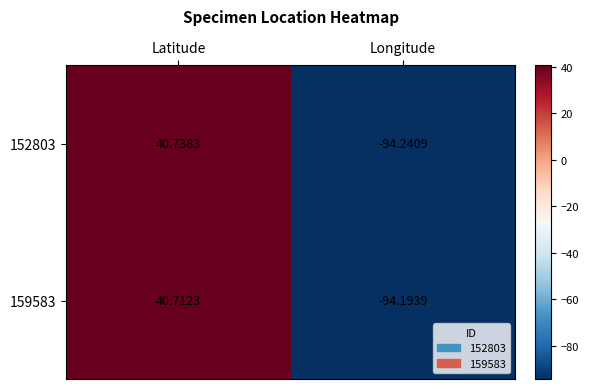

Is the value of 152803 at Latitude greater than the value of 159583 at Latitude?

Yes